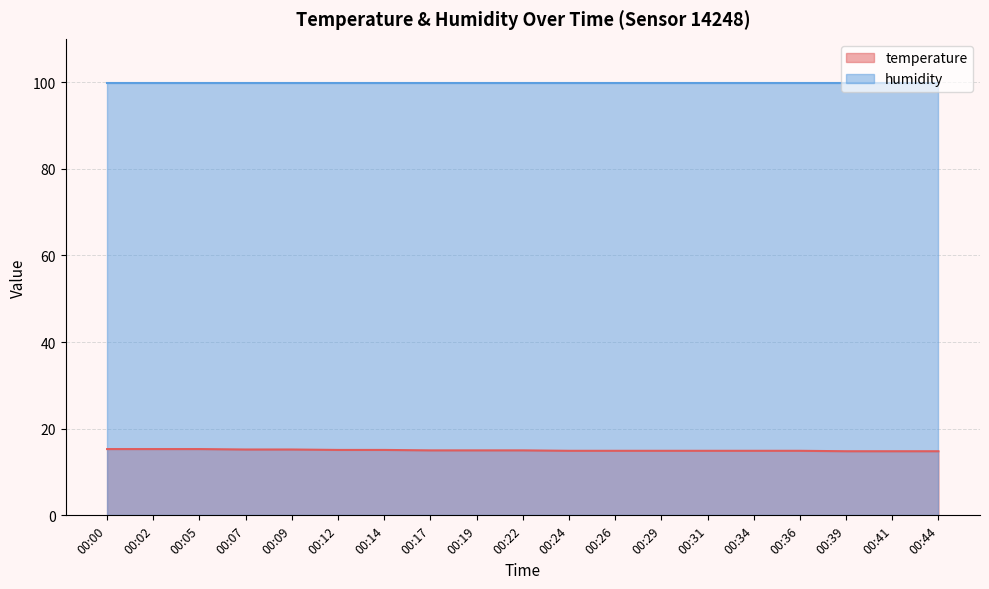

What is the value of the 5th point from the left?

15.2